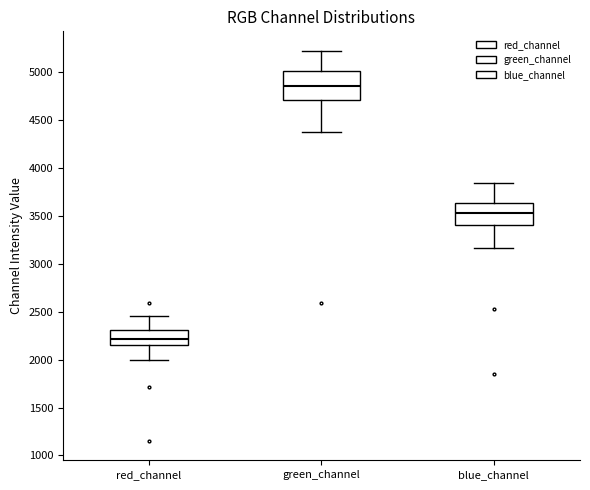

Where does the upper whisker of the box for blue_channel end on the y-axis? The values are not printed on the chart, so give them approximately, as read against the axis.

3850